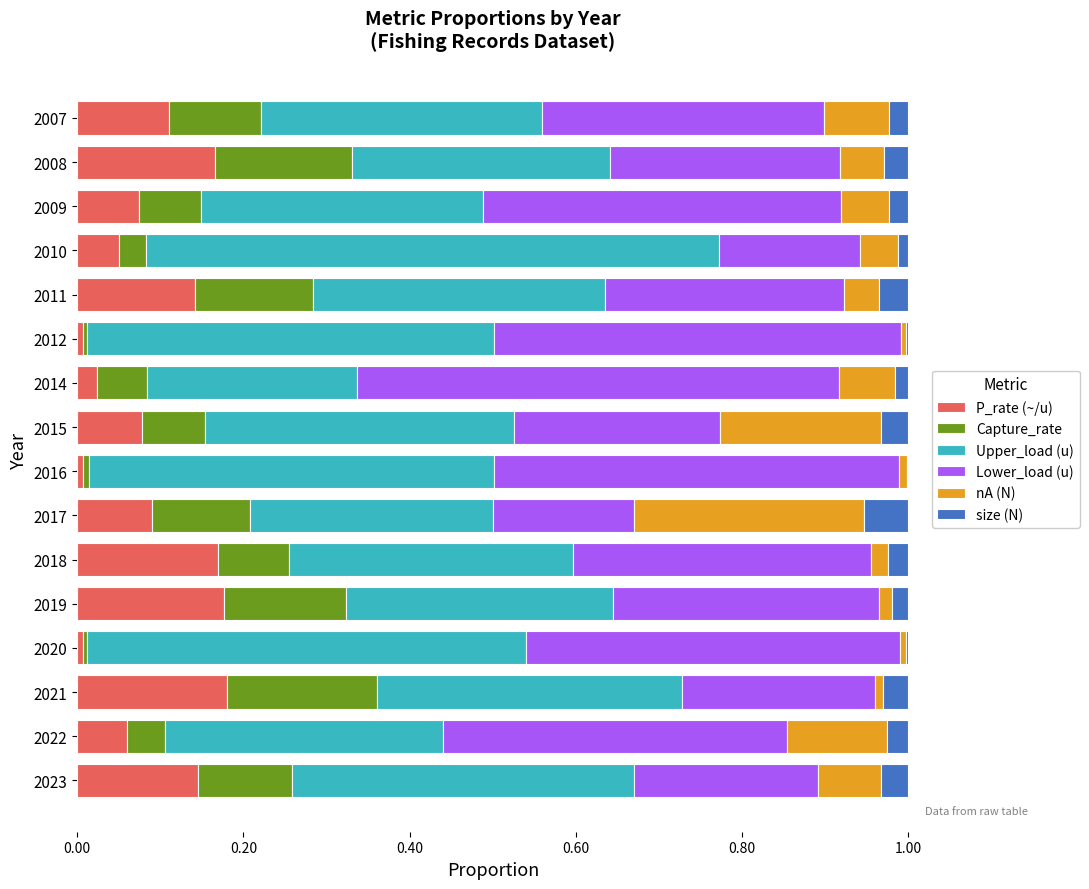

What is the total value across all series at 2017?

1.0